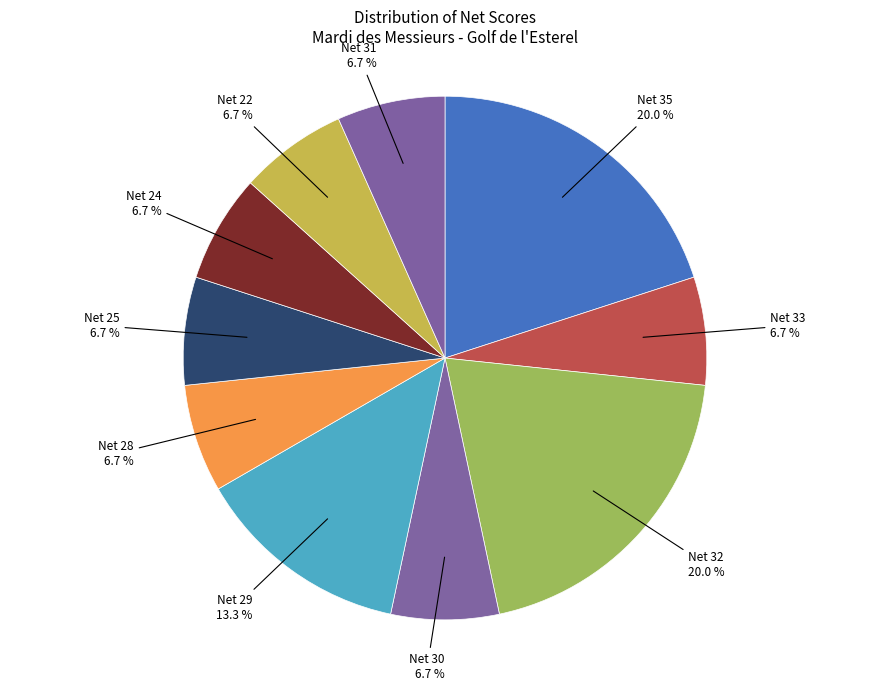

To the nearest percent, what is the difference between the largest and smallest slice percentages?

13%